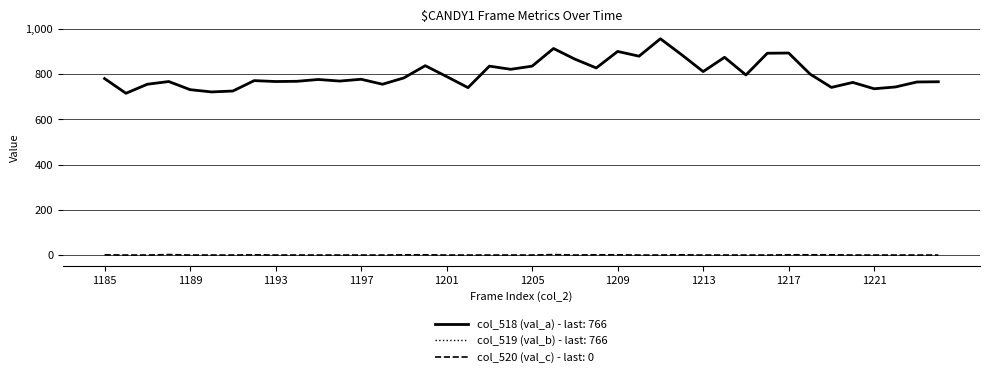

True or false: col_518 (val_a) - last: 766 and col_520 (val_c) - last: 0 intersect in this chart.

False